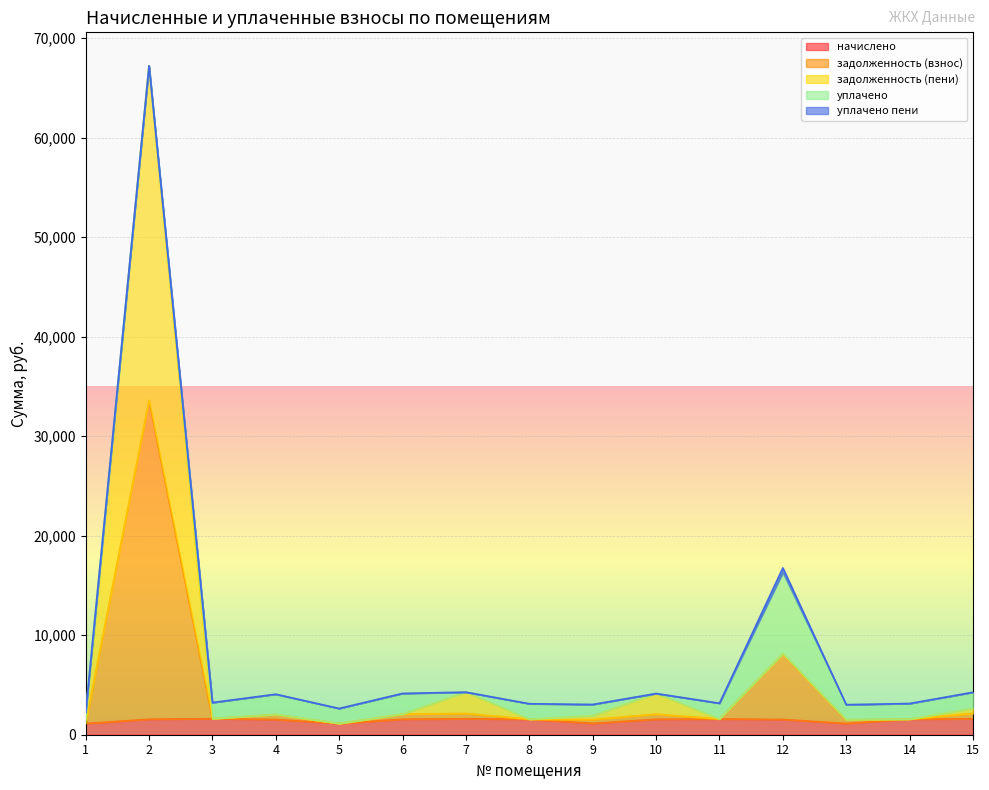

True or false: задолженность (пени) and задолженность (взнос) intersect in this chart.

False